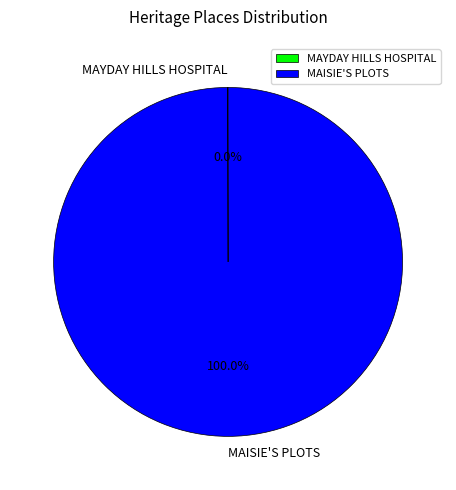

Is there a majority slice in this chart?

Yes